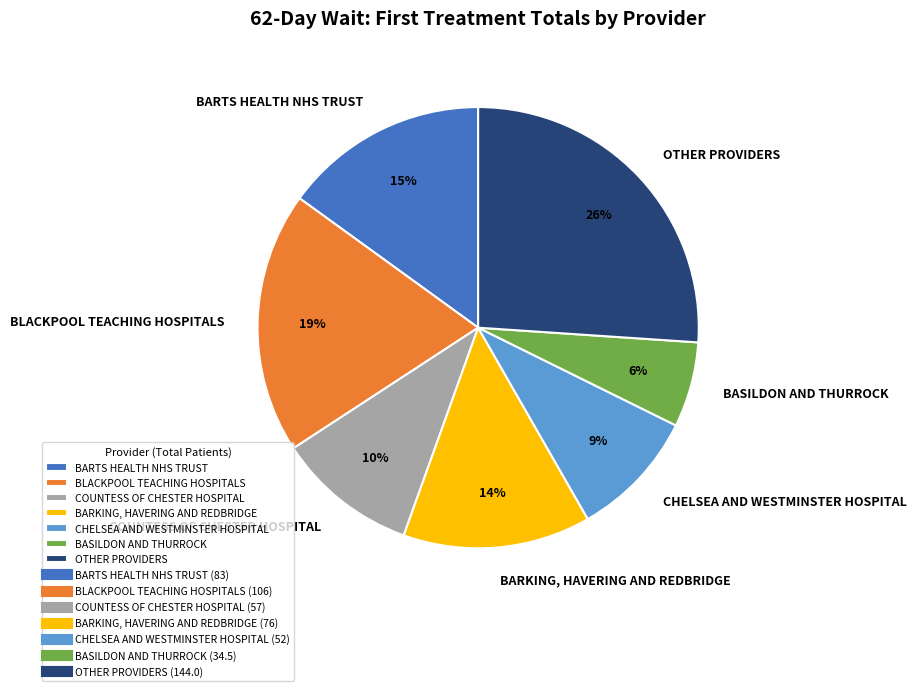

To the nearest percent, what is the difference between the COUNTESS OF CHESTER HOSPITAL and OTHER PROVIDERS slice percentages?

16%